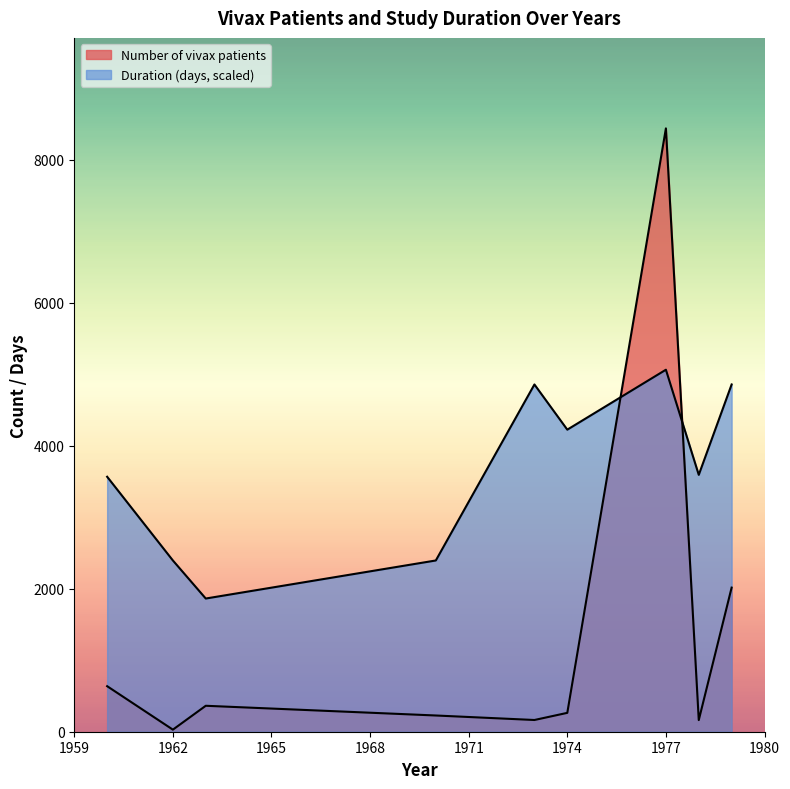

Does the chart display data point markers on the line(s)?

No